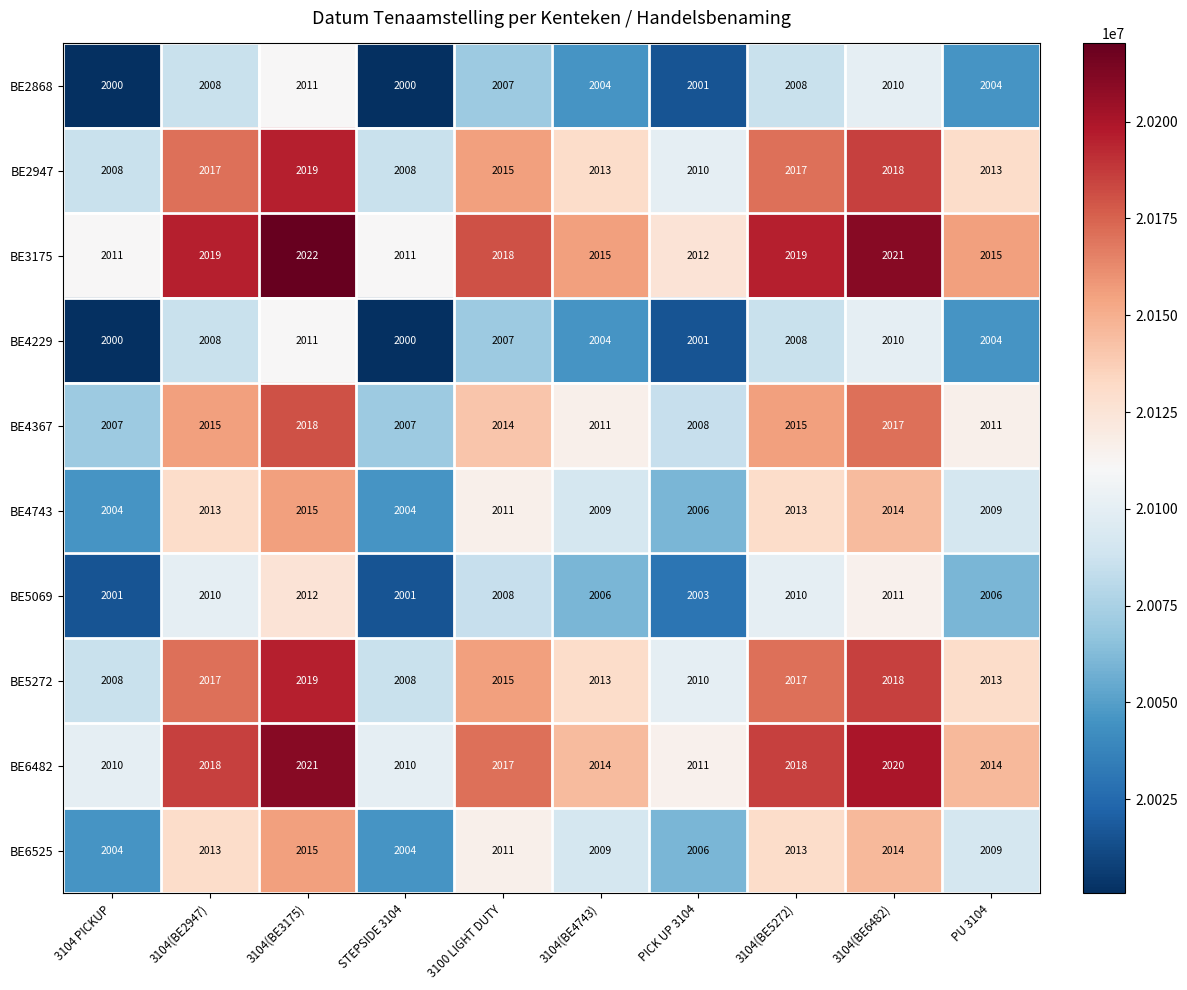

What value does the BE5069 series have at 3100 LIGHT DUTY?

2008